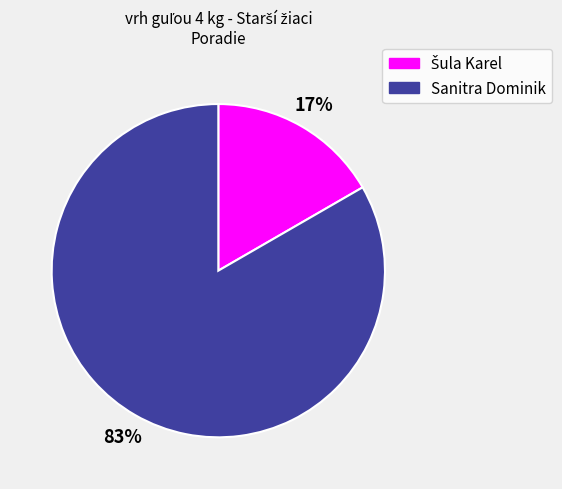

How many slices are in this pie chart?

2